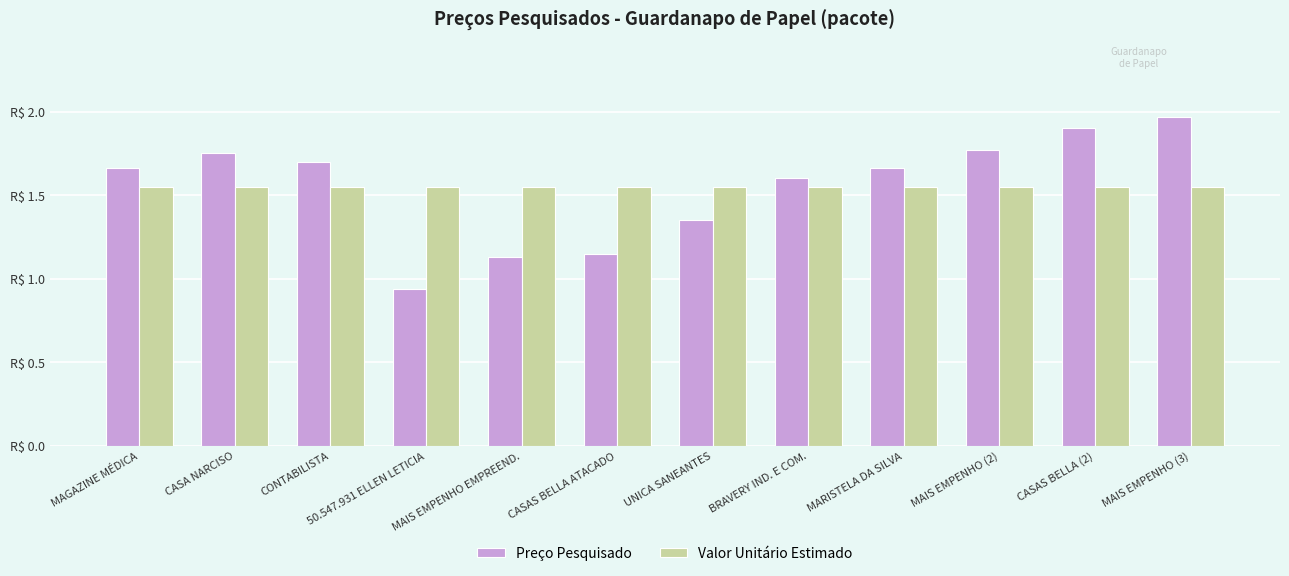

What is the smallest value displayed?

0.9